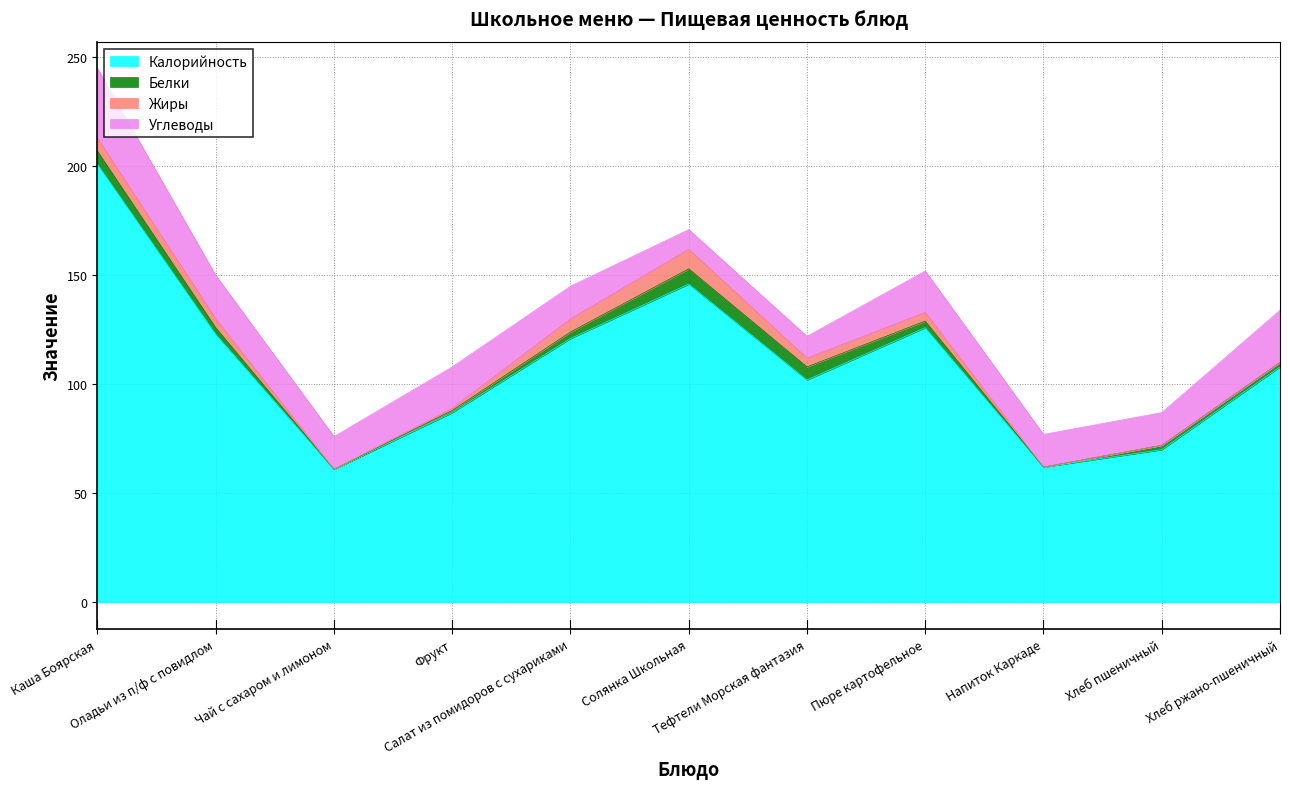

The value of Жиры at Пюре картофельное is 4. True or false?

True